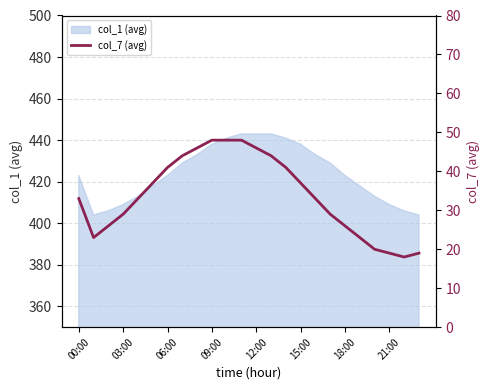

True or false: the data has more than 0 interior local peaks.

False